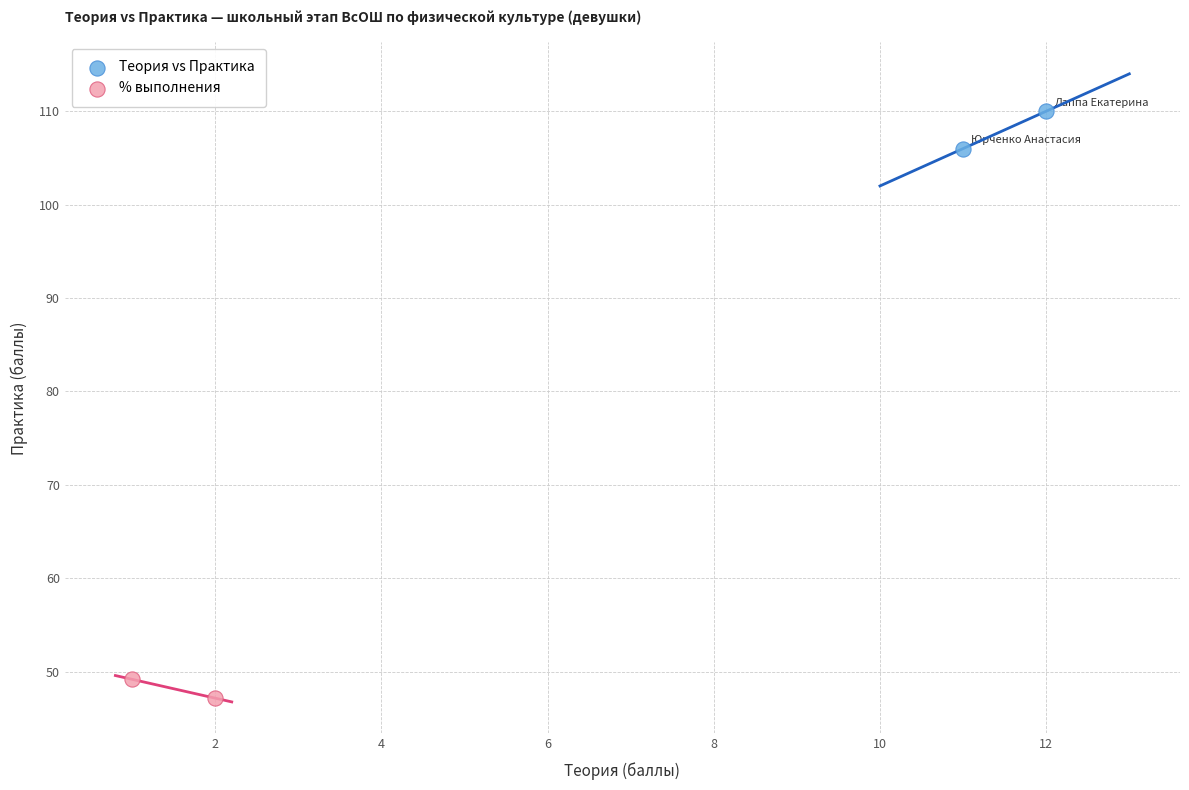

Which series reaches the maximum Y coordinate?

Теория vs Практика